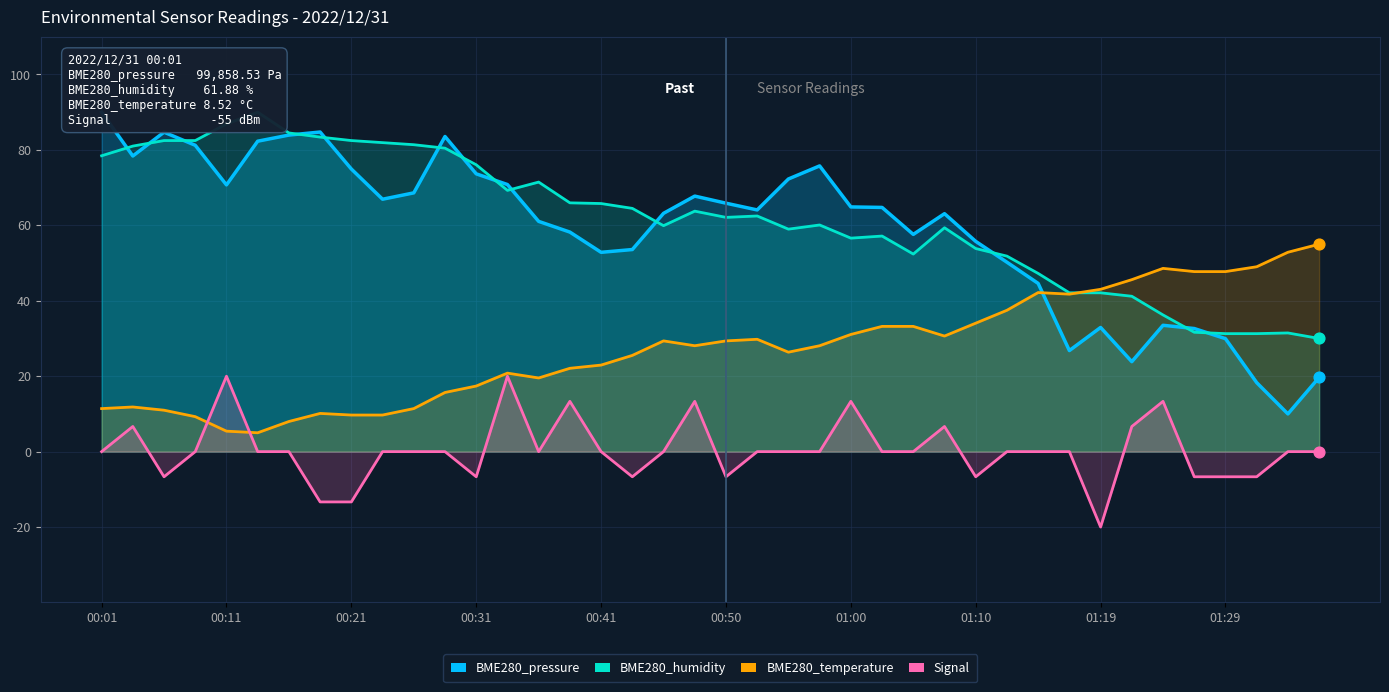

Which series has the widest spread of Y values?

BME280_pressure